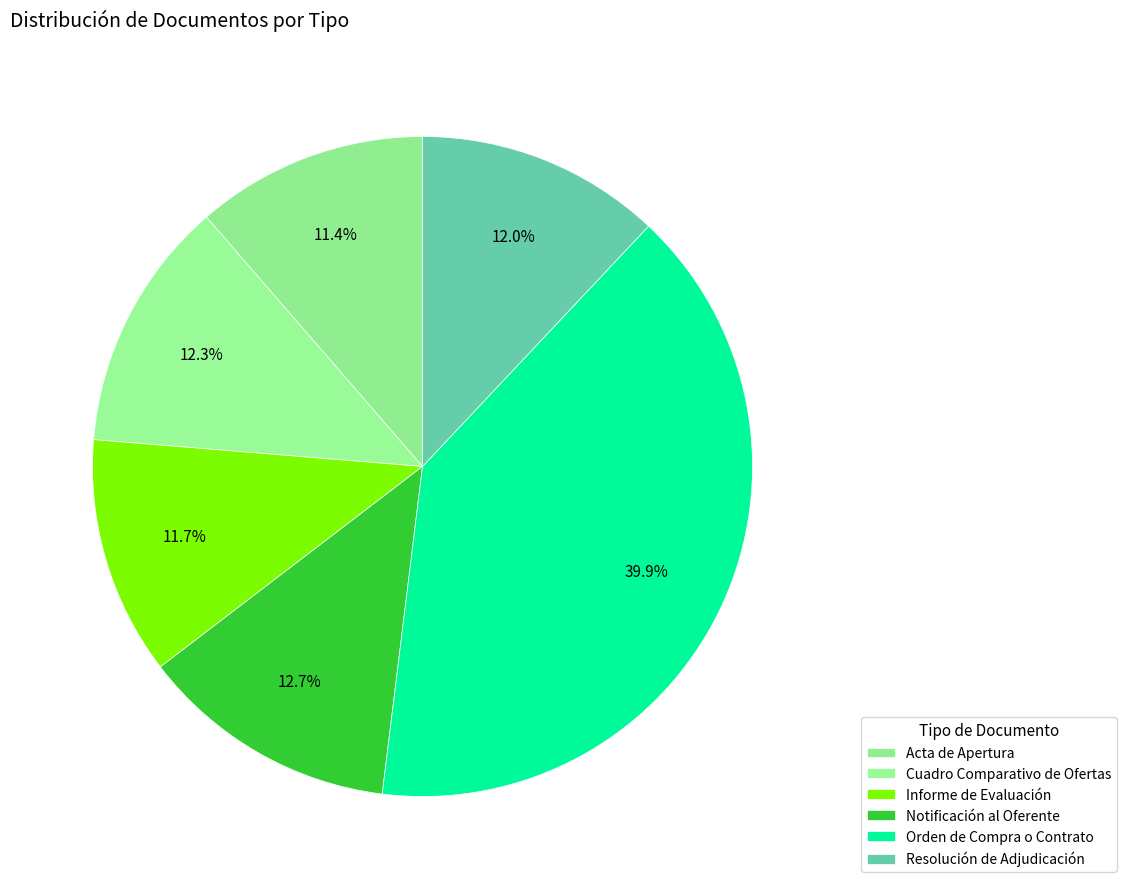

Rank the categories by value from highest to lowest.

Orden de Compra o Contrato, Notificación al Oferente, Cuadro Comparativo de Ofertas, Resolución de Adjudicación, Informe de Evaluación, Acta de Apertura